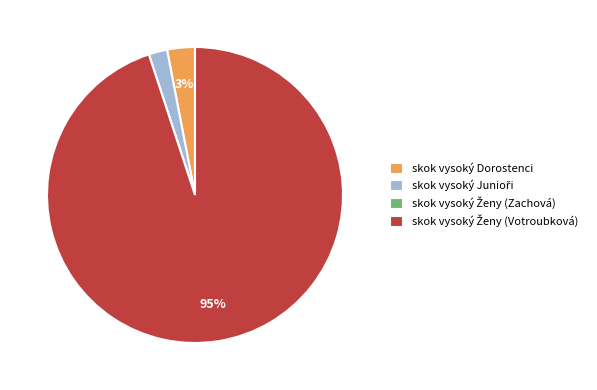

Is it true that skok vysoký Dorostenci is 3% of the pie?

True